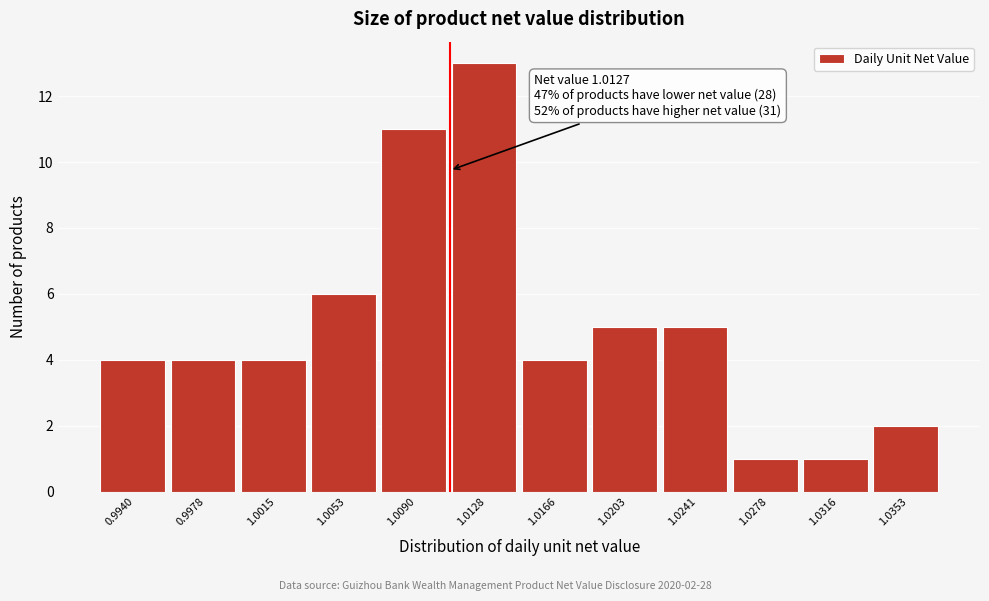

Reading right to left, transcribe all the data shown in this chart.

1.0353=2	1.0316=1	1.0278=1	1.0241=5	1.0203=5	1.0166=4	1.0128=13	1.0090=11	1.0053=6	1.0015=4	0.9978=4	0.9940=4